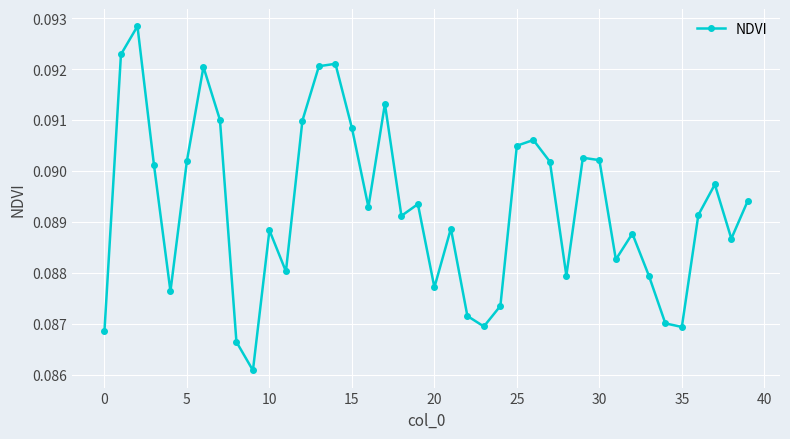

How many values are between 0 and 1?

40